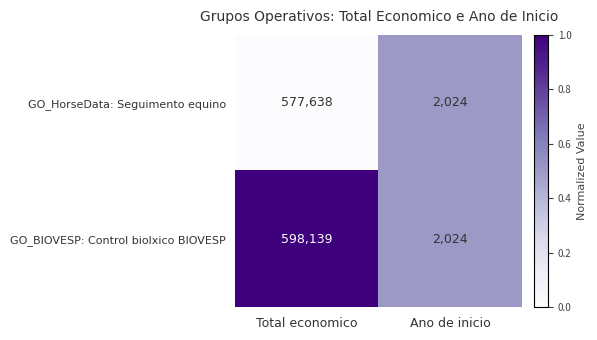

Which series changed the most between Total economico and Ano de inicio?

GO_BIOVESP: Control biolxico BIOVESP